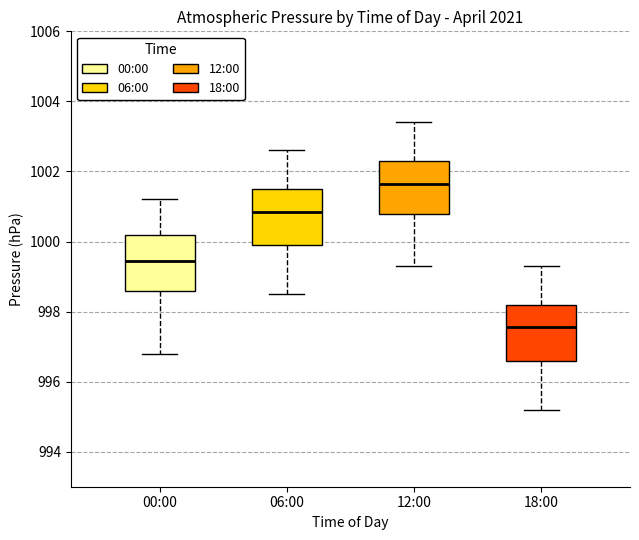

Which box has the highest median line?

12:00